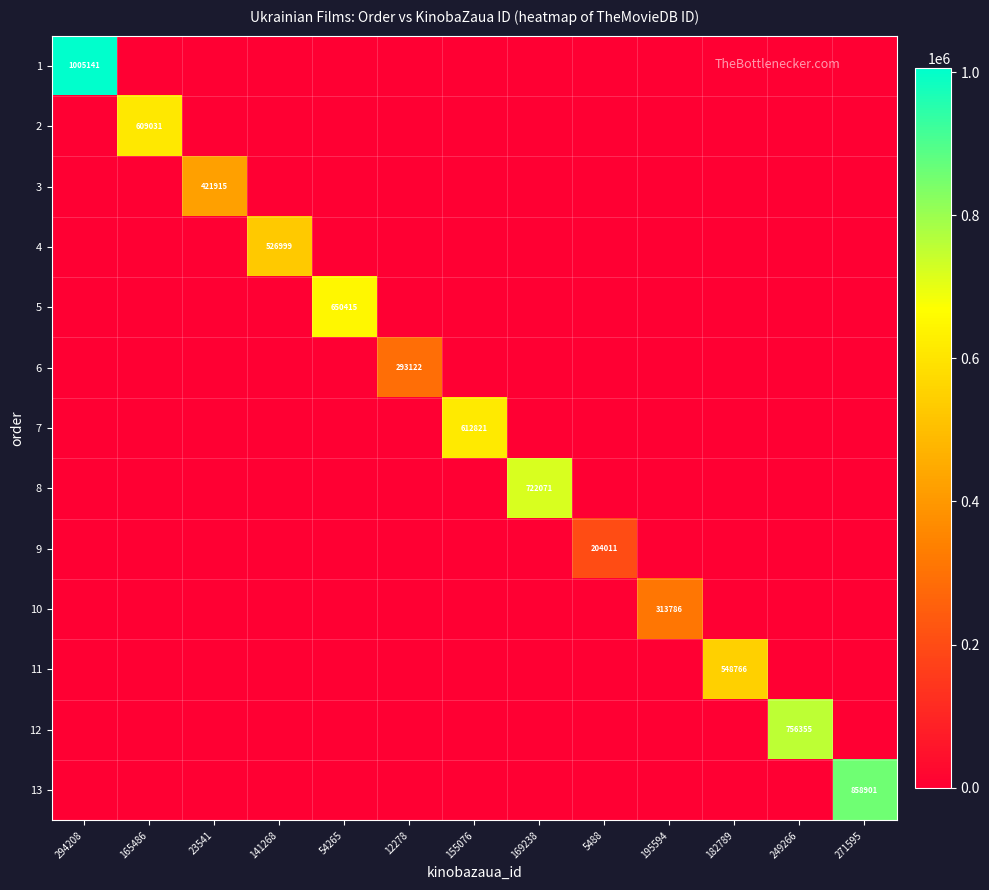

Which label corresponds to the largest value in the chart?

294208